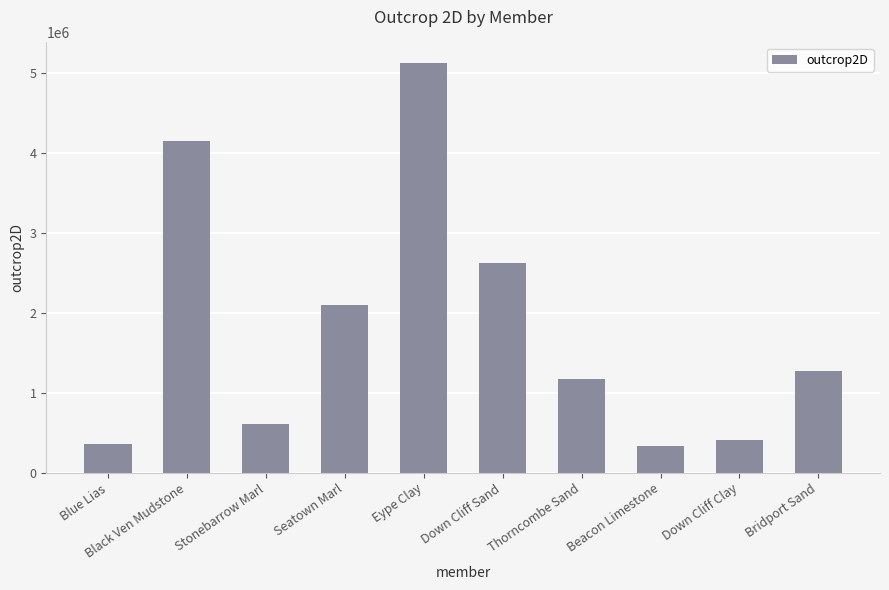

What is the smallest value displayed?

331463